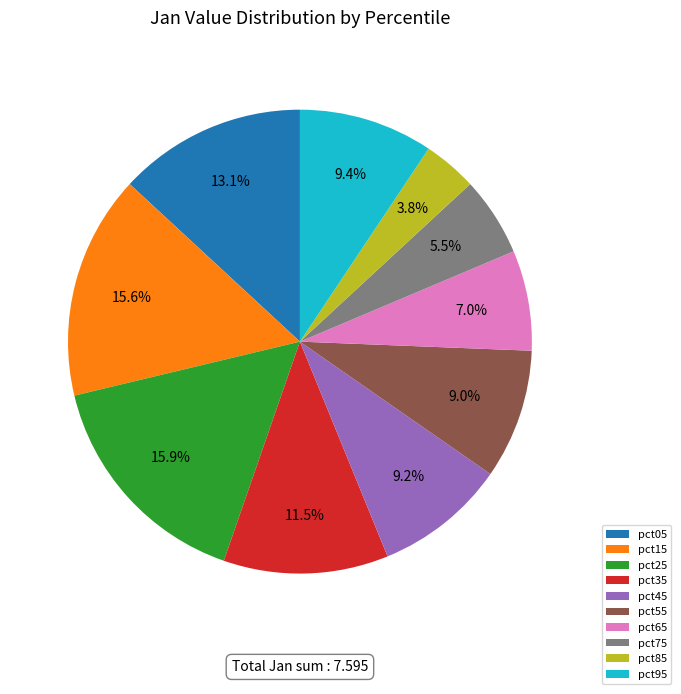

To the nearest percent, what is the average slice percentage?

10%